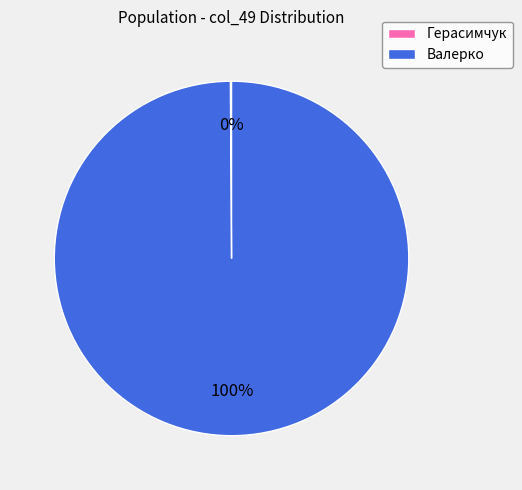

Which slice is the largest?

Валерко